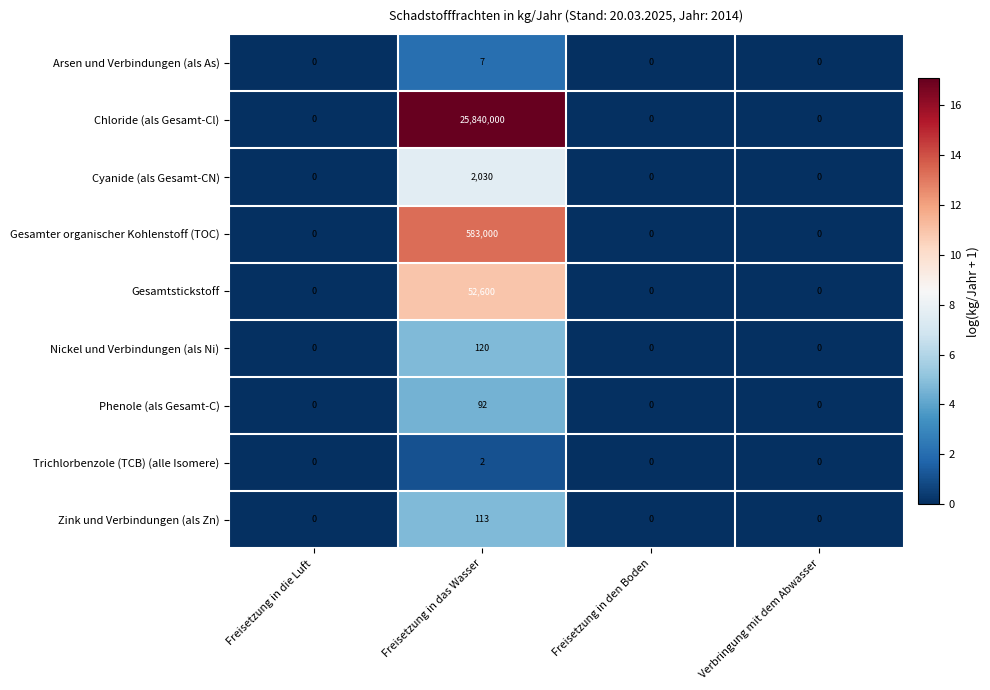

List the series in order of their peak value, lowest first.

Trichlorbenzole (TCB) (alle Isomere), Arsen und Verbindungen (als As), Phenole (als Gesamt-C), Zink und Verbindungen (als Zn), Nickel und Verbindungen (als Ni), Cyanide (als Gesamt-CN), Gesamtstickstoff, Gesamter organischer Kohlenstoff (TOC), Chloride (als Gesamt-Cl)